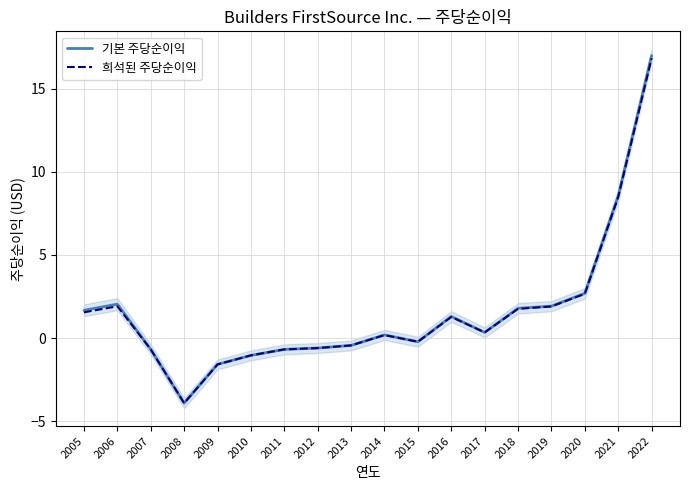

What is the value of the 기본 주당순이익 point at the 4th from the left?

-3.9